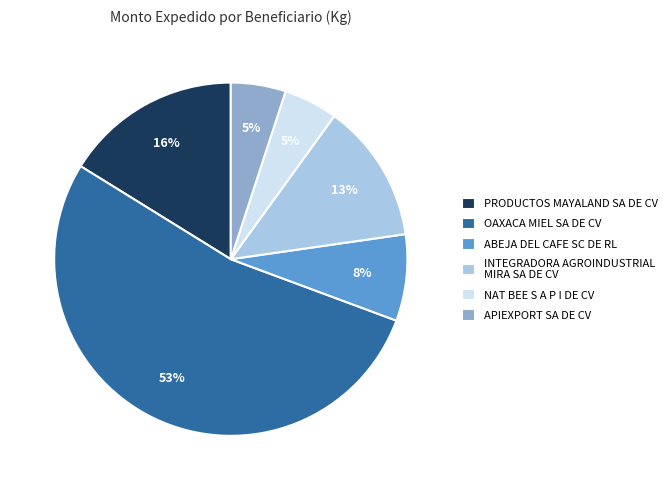

Is it true that INTEGRADORA AGROINDUSTRIAL MIRA SA DE CV is 25% of the pie?

False